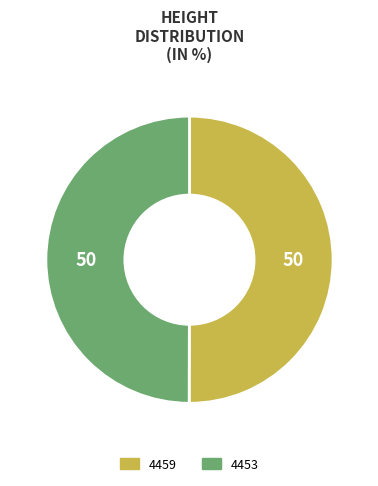

Do 4453 and 4459 together represent more than half of the pie?

Yes